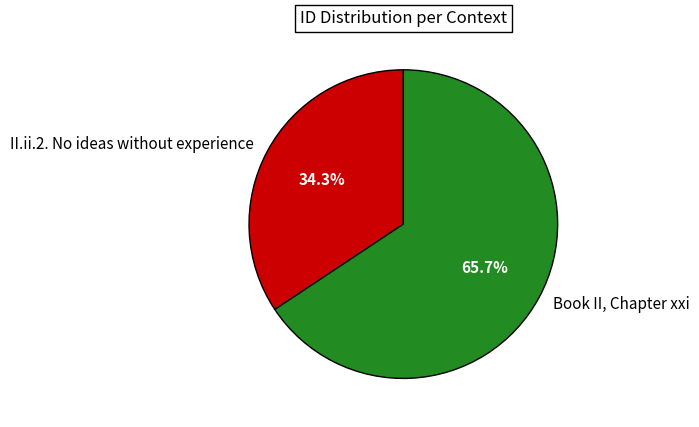

Count the number of slices in the pie.

2